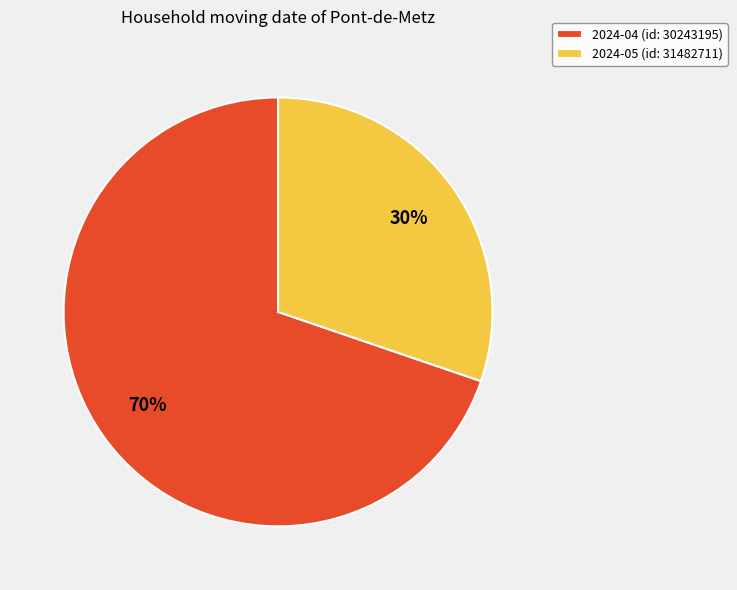

Does 2024-05 (id: 31482711) represent more than half of the total?

No